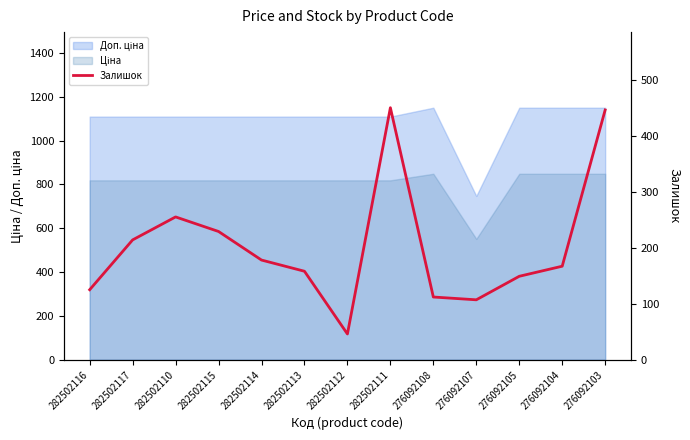

What is the sum of all values?

2636